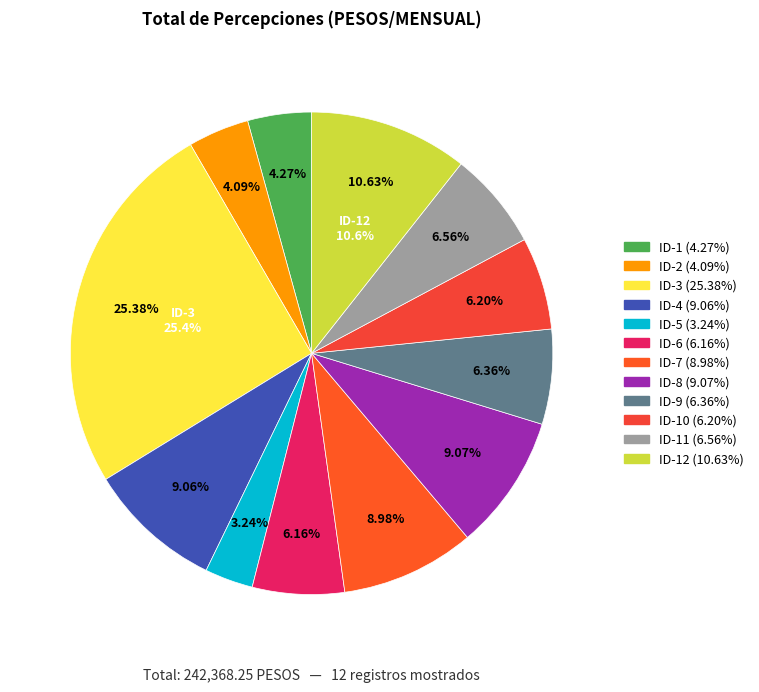

Do ID-2 and ID-9 together represent more than half of the pie?

No